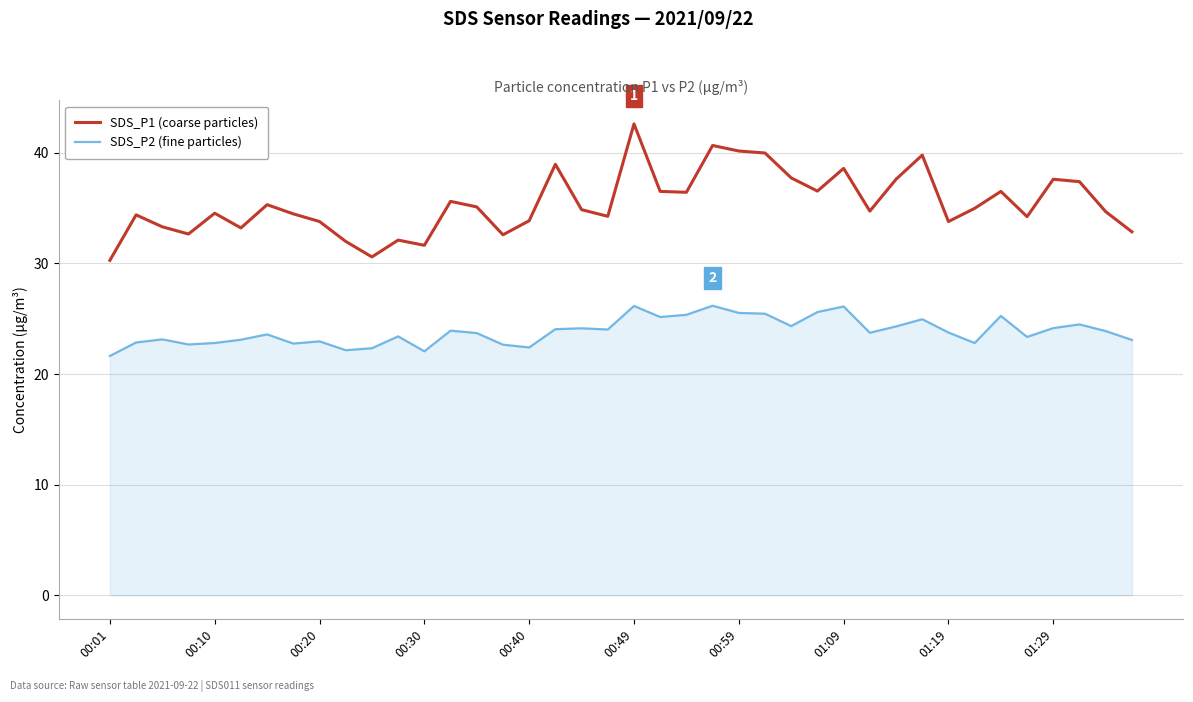

What is the smallest value displayed?

21.6